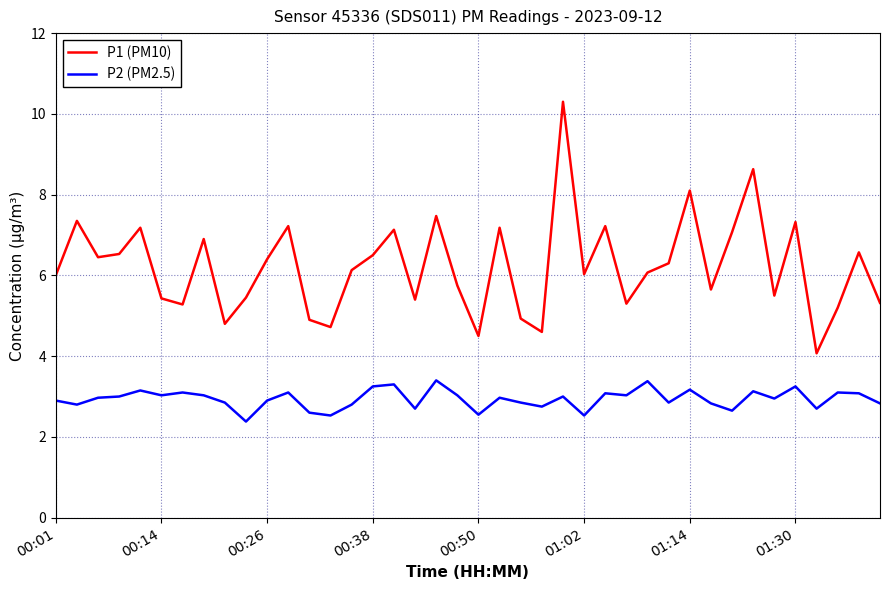

True or false: P2 (PM2.5) and P1 (PM10) intersect in this chart.

False